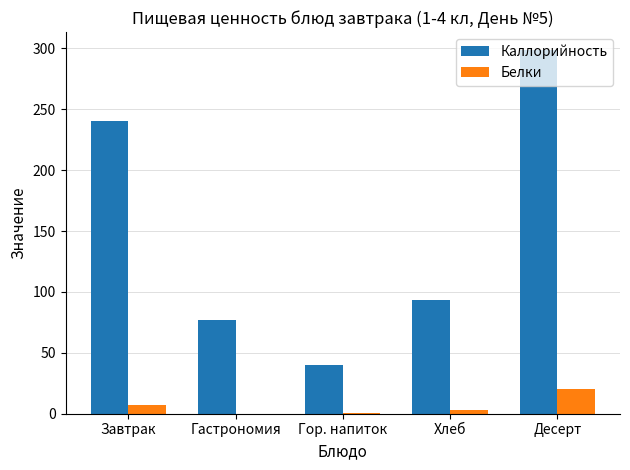

Is the value of Белки at Гор. напиток greater than the value of Каллорийность at Гастрономия?

No